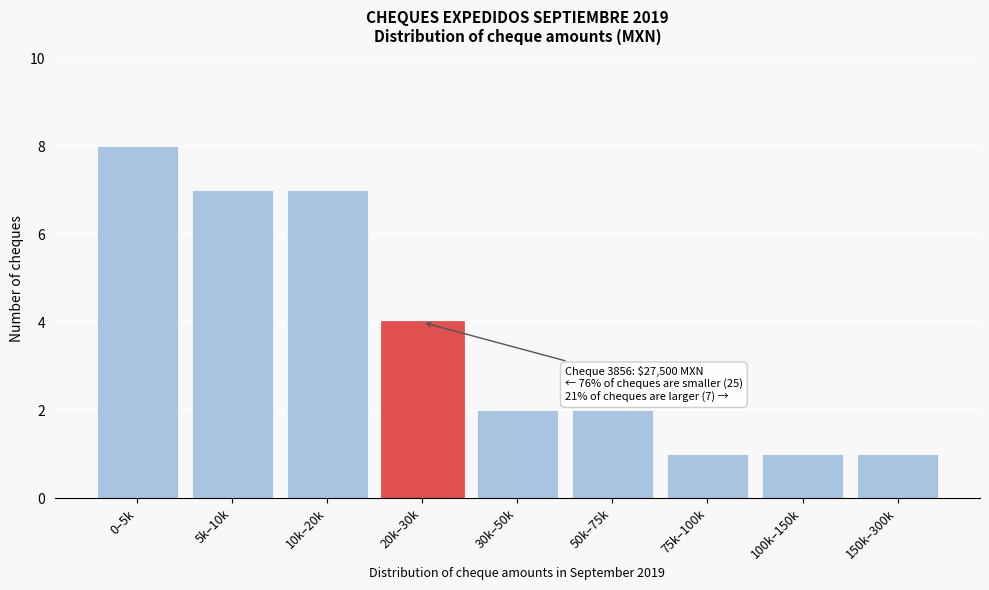

Reading right to left, transcribe all the data shown in this chart.

150k–300k=1	100k–150k=1	75k–100k=1	50k–75k=2	30k–50k=2	20k–30k=4	10k–20k=7	5k–10k=7	0–5k=8